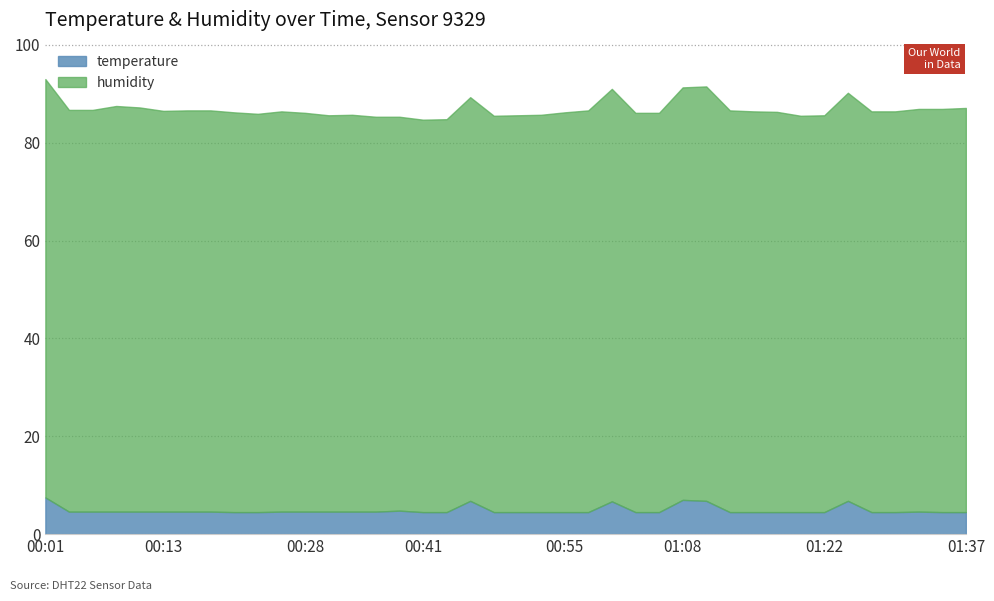

Is it true that humidity equals 125.4 at 00:11?

False